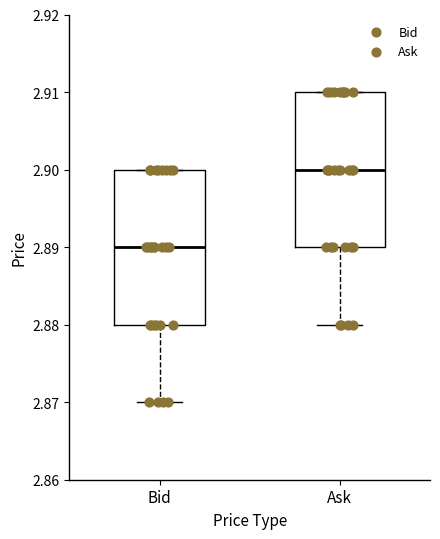

Reading left to right, transcribe this box plot: for each box, give where its median line is, the range the box spans, and where its two whiskers end, as read against the y-axis. The values are not printed on the chart, so give them approximately, as read against the axis.

Bid: median 2.89, box 2.88 to 2.90, whiskers 2.87 to 2.90
Ask: median 2.90, box 2.89 to 2.91, whiskers 2.88 to 2.91